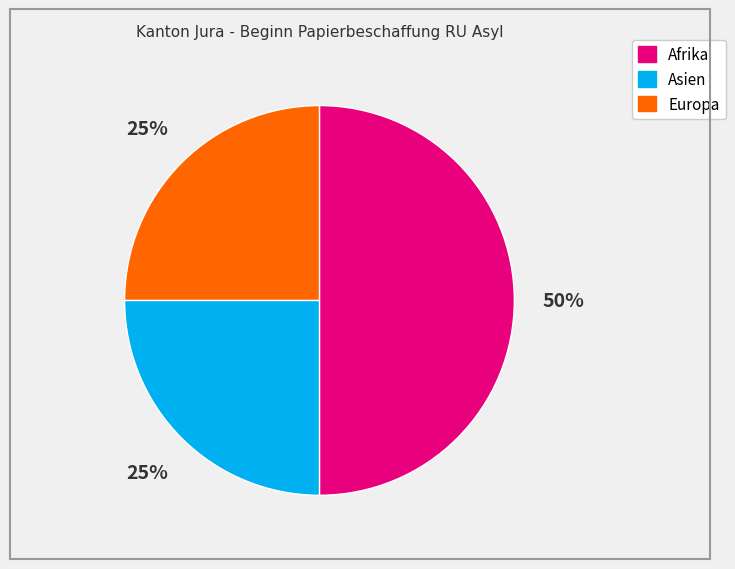

Is it true that Asien is 34% of the pie?

False